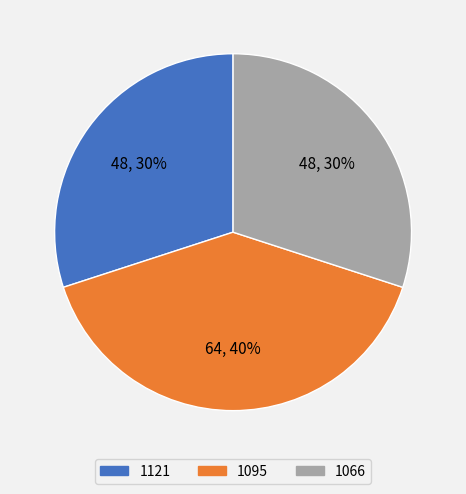

To the nearest percent, what percentage of the pie is 1066?

30%